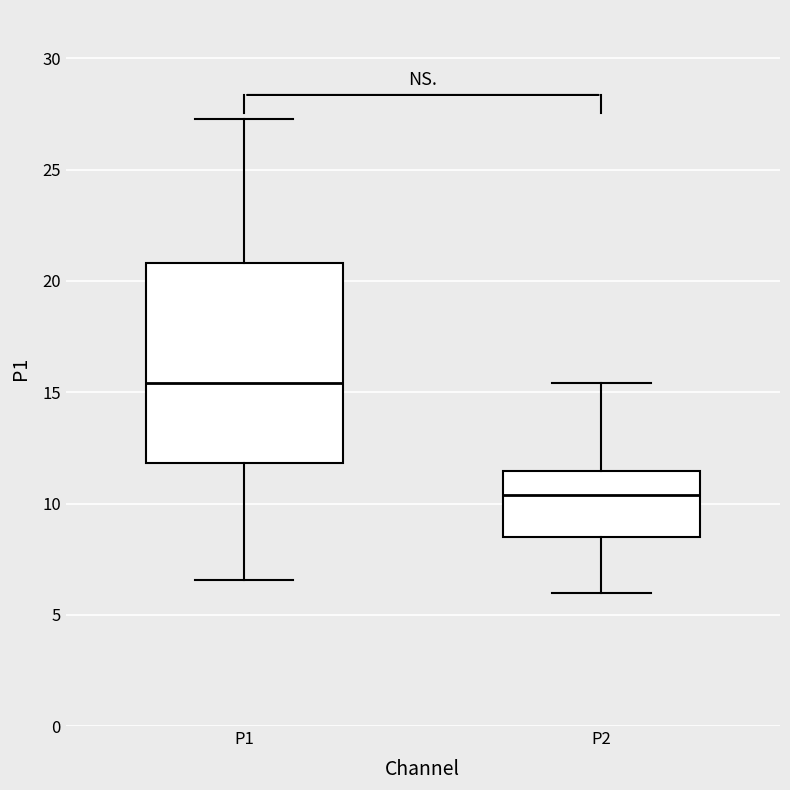

Where is the lower edge of the box for P1 on the y-axis? The values are not printed on the chart, so give them approximately, as read against the axis.

12.0